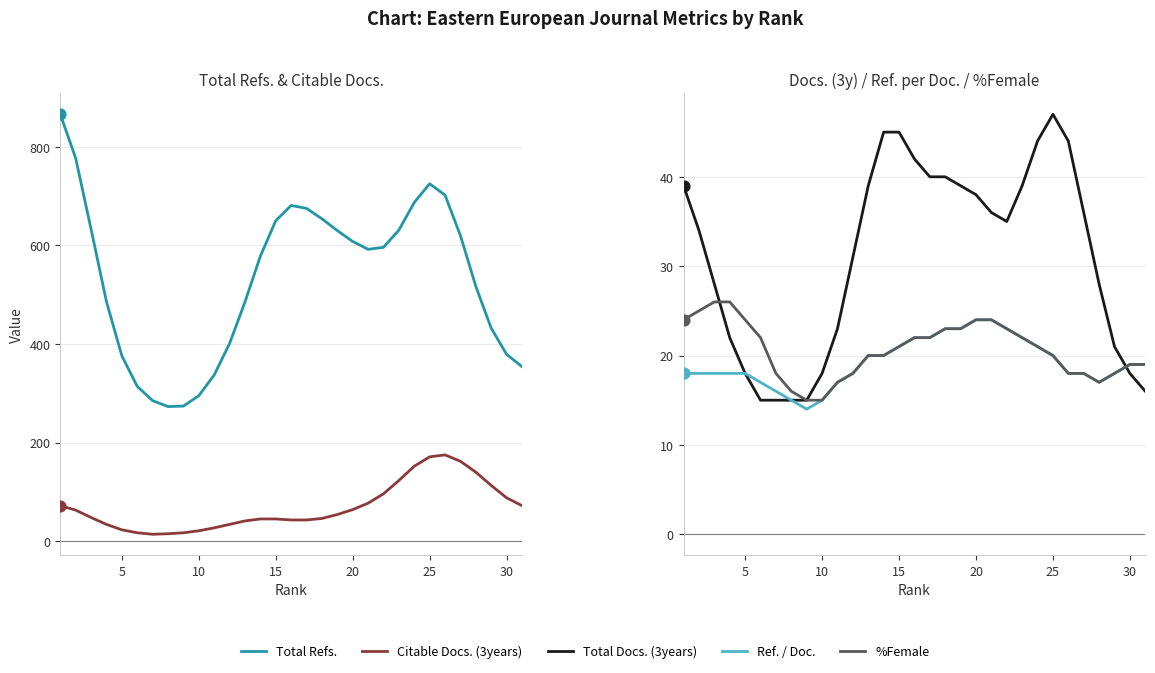

Is the value of Ref. / Doc. at 14 greater than the value of %Female at 10?

No